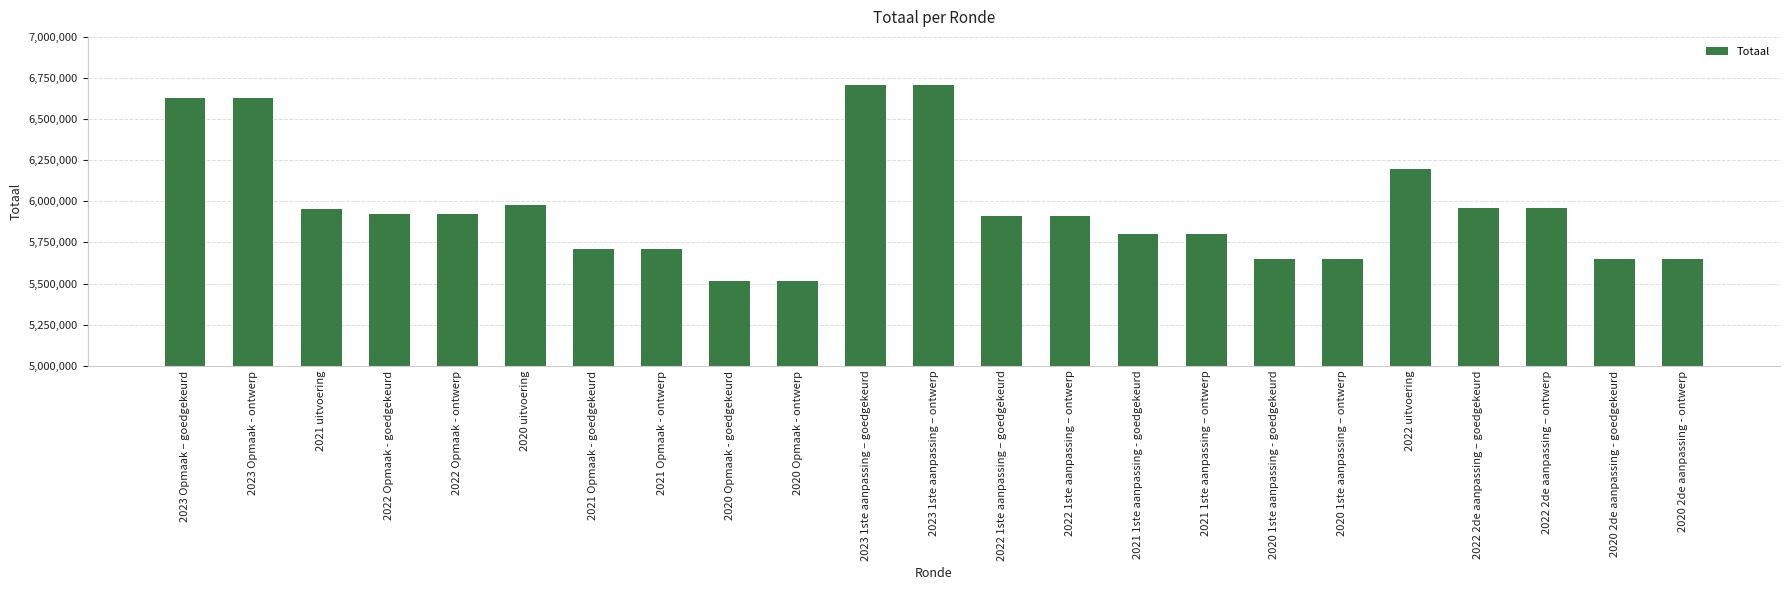

What is the difference between the values at 2021 1ste aanpassing - goedgekeurd and 2020 1ste aanpassing – ontwerp?

152112